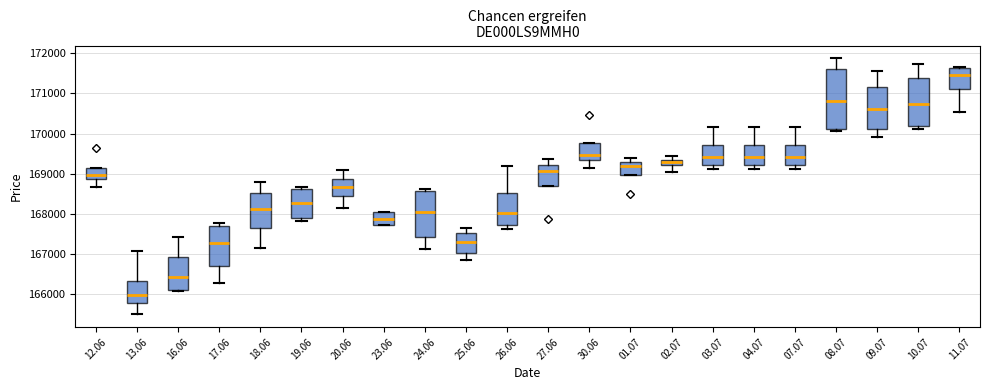

Which box is the tallest, from its lower edge to its upper edge?

08.07